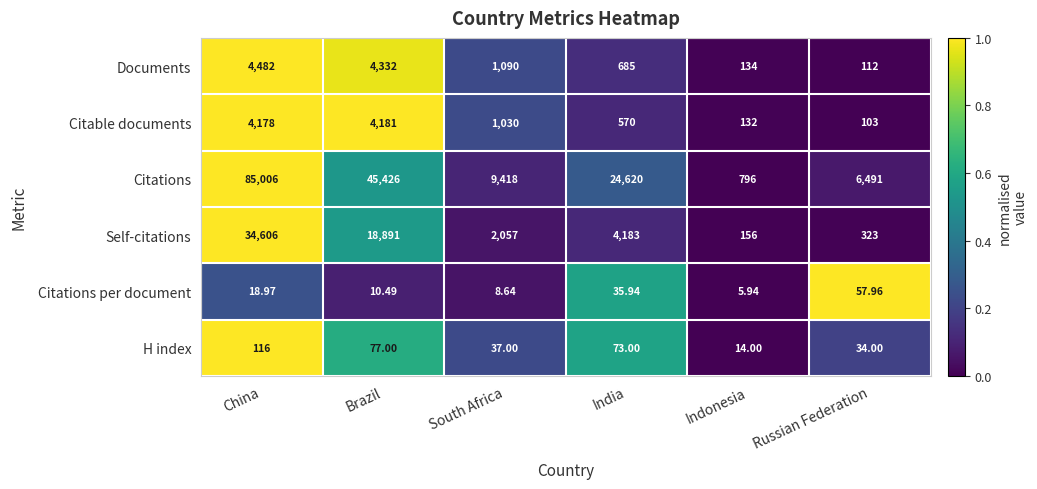

Rank the series at Russian Federation from lowest to highest value.

H index, Citations per document, Citable documents, Documents, Self-citations, Citations